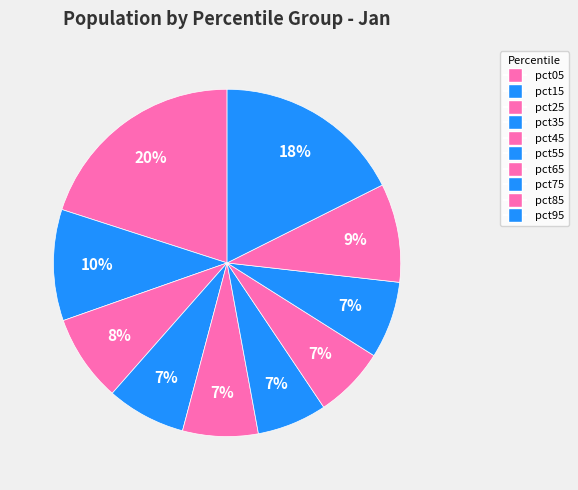

Between pct35 and pct65, which is larger?

pct35